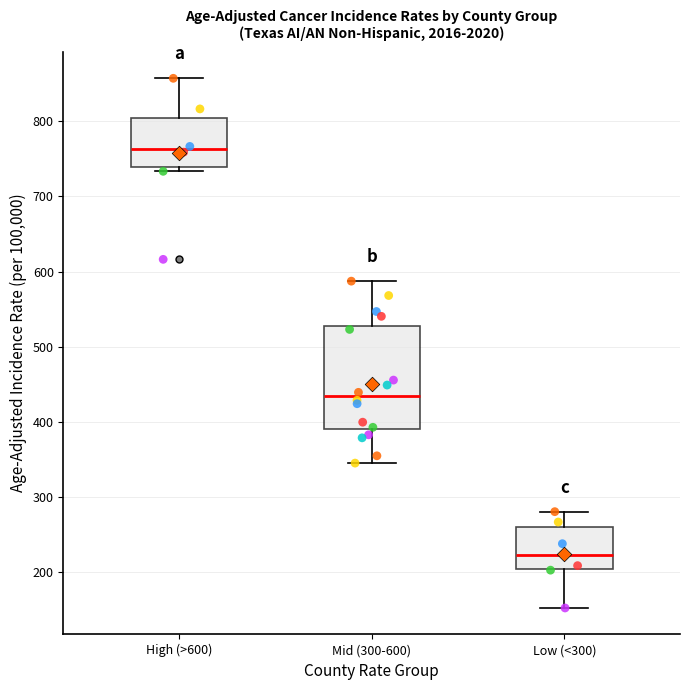

Comparing the boxes themselves (not the whiskers), which one is the tallest?

Mid (300-600)